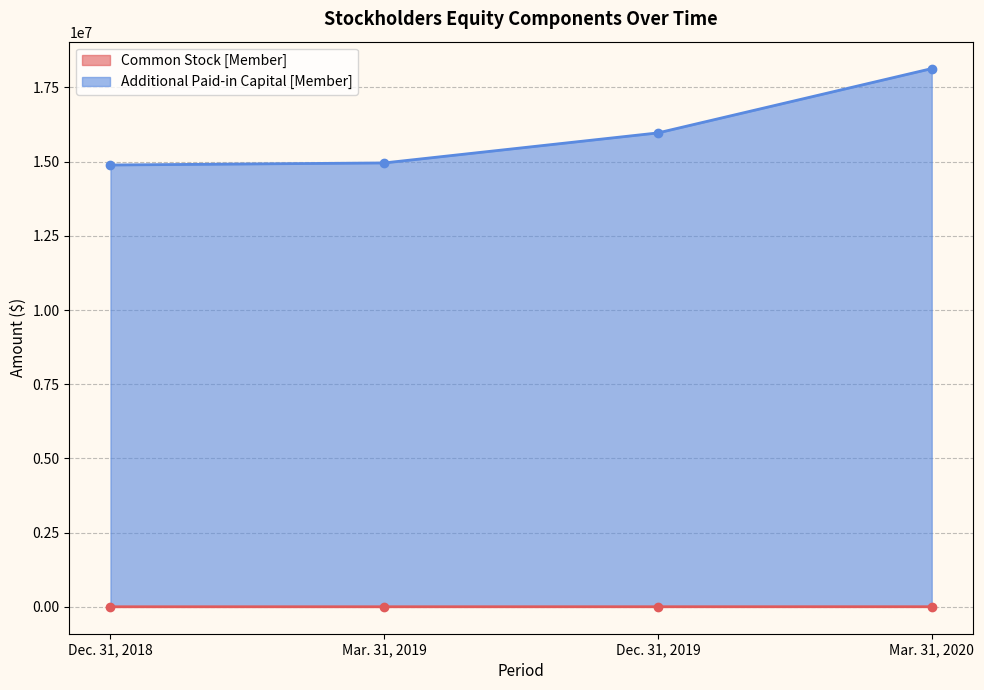

True or false: Additional Paid-in Capital [Member] and Common Stock [Member] cross at least once.

False